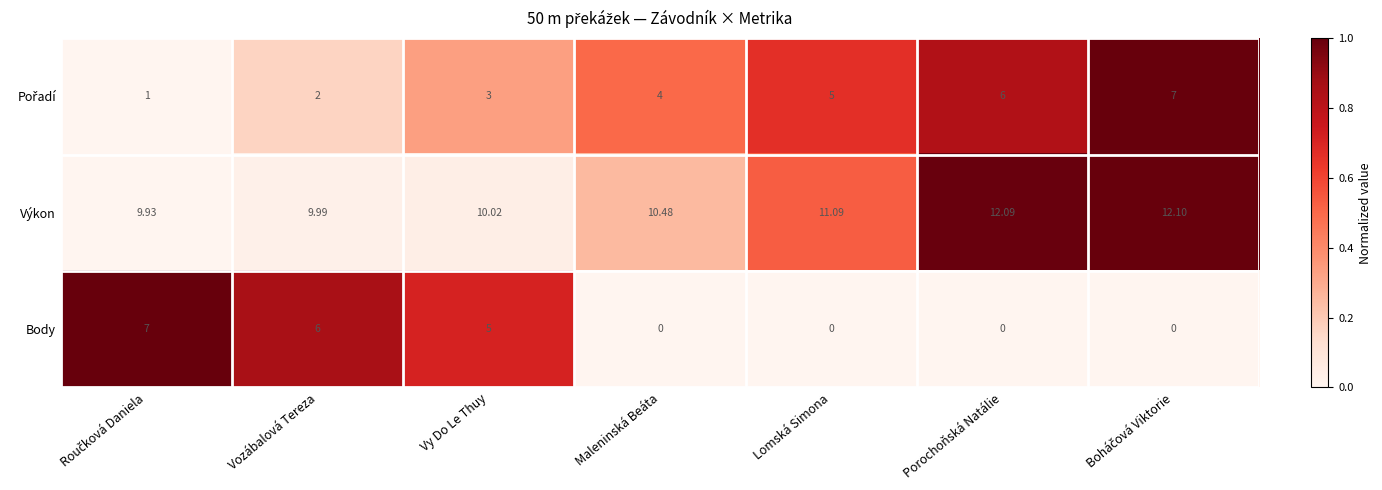

Which series has the largest total across all categories?

Výkon